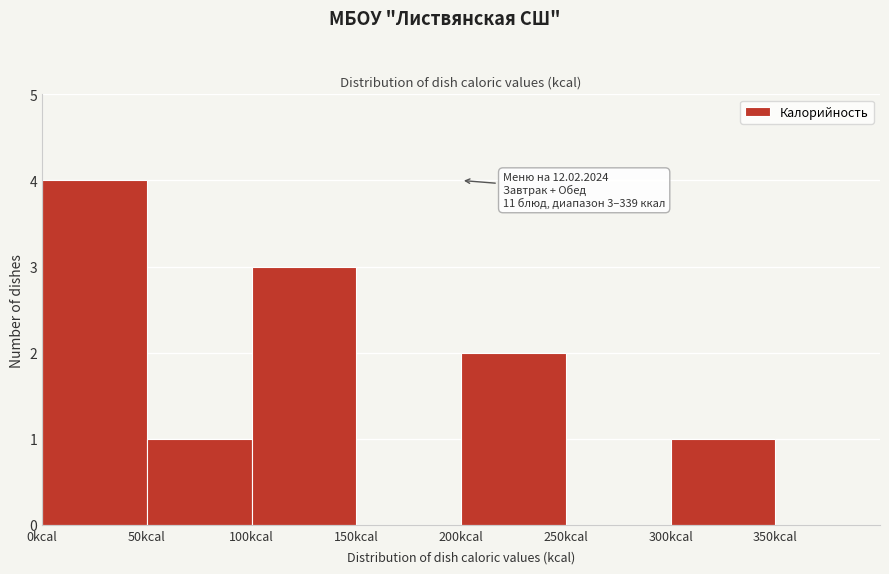

Which range on the x-axis has the tallest bar?

0 to 50